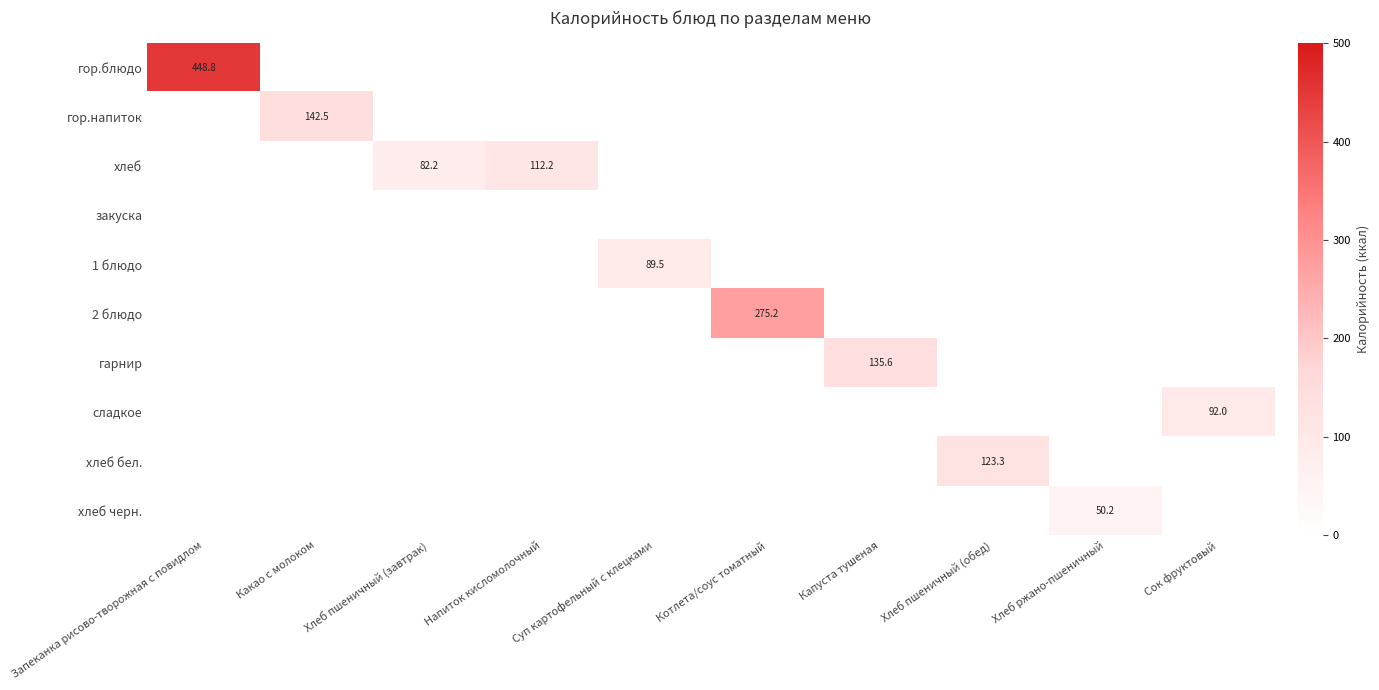

Is the value of гор.блюдо at Капуста тушеная greater than the value of 2 блюдо at Запеканка рисово-творожная с повидлом?

No